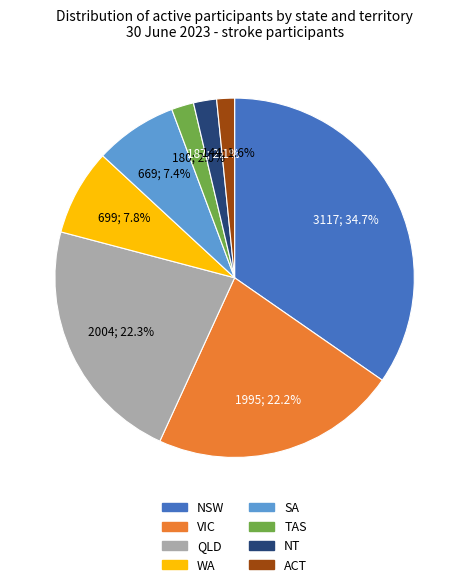

What is the largest slice in the pie chart?

NSW